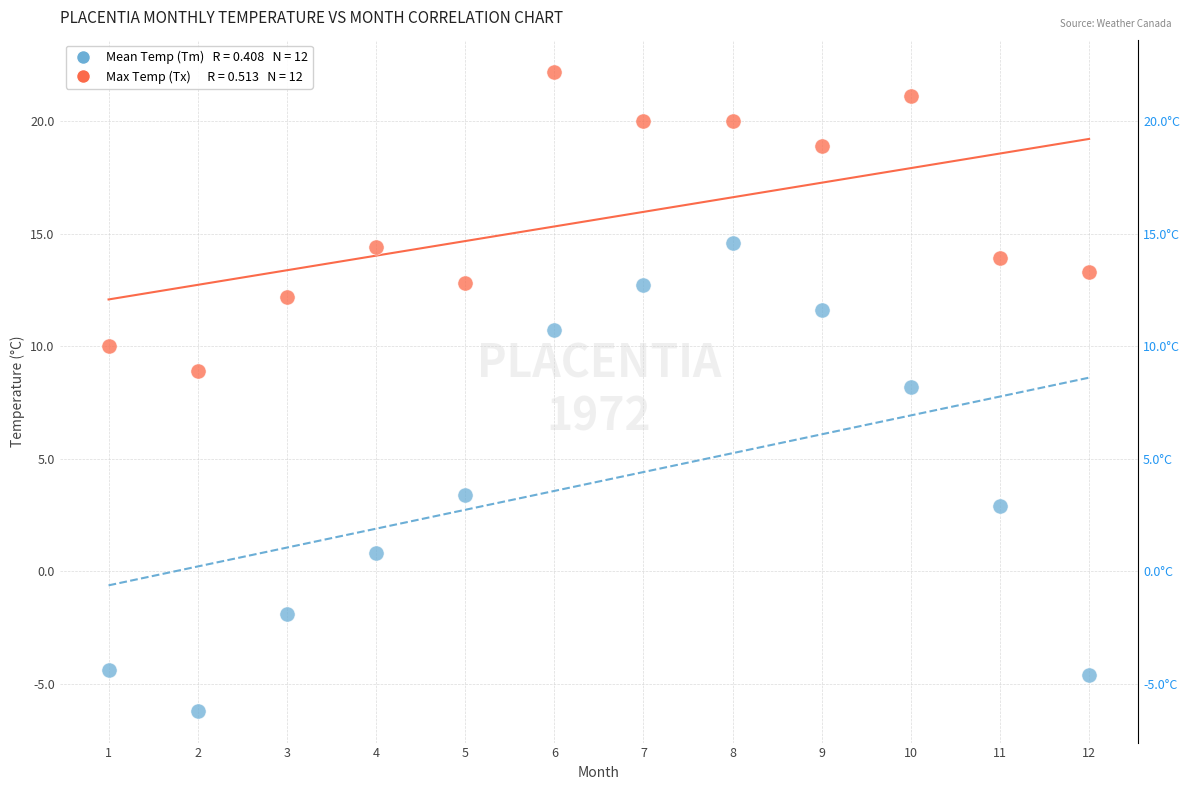

Across all data points, what is the range of X values (max minus min)?

11.0